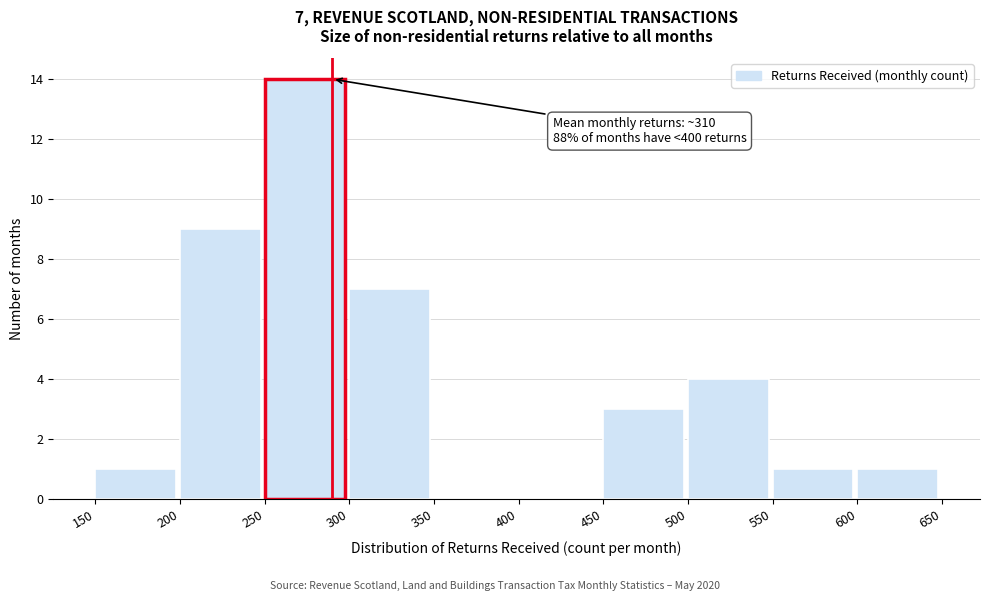

Over which range of the x-axis is the bar tallest?

250 to 300